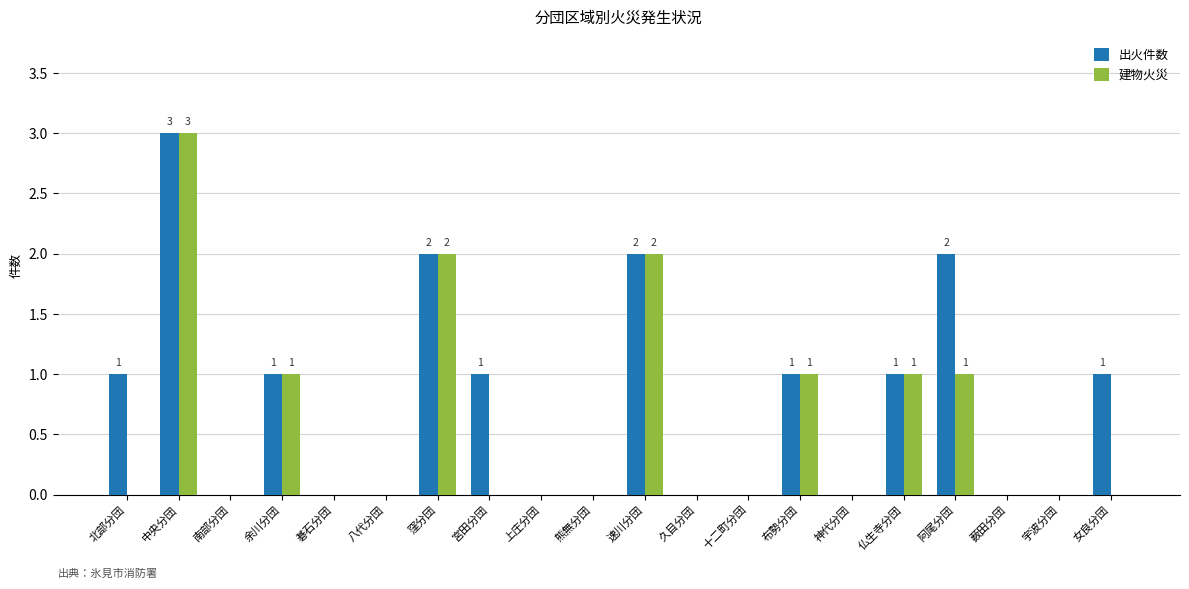

Reading right to left, extract all data points from this chart.

出火件数: 女良分団=1	宇波分団=0	薮田分団=0	阿尾分団=2	仏生寺分団=1	神代分団=0	布勢分団=1	十二町分団=0	久目分団=0	速川分団=2	熊無分団=0	上庄分団=0	宮田分団=1	窪分団=2	八代分団=0	碁石分団=0	余川分団=1	南部分団=0	中央分団=3	北部分団=1
建物火災: 女良分団=0	宇波分団=0	薮田分団=0	阿尾分団=1	仏生寺分団=1	神代分団=0	布勢分団=1	十二町分団=0	久目分団=0	速川分団=2	熊無分団=0	上庄分団=0	宮田分団=0	窪分団=2	八代分団=0	碁石分団=0	余川分団=1	南部分団=0	中央分団=3	北部分団=0